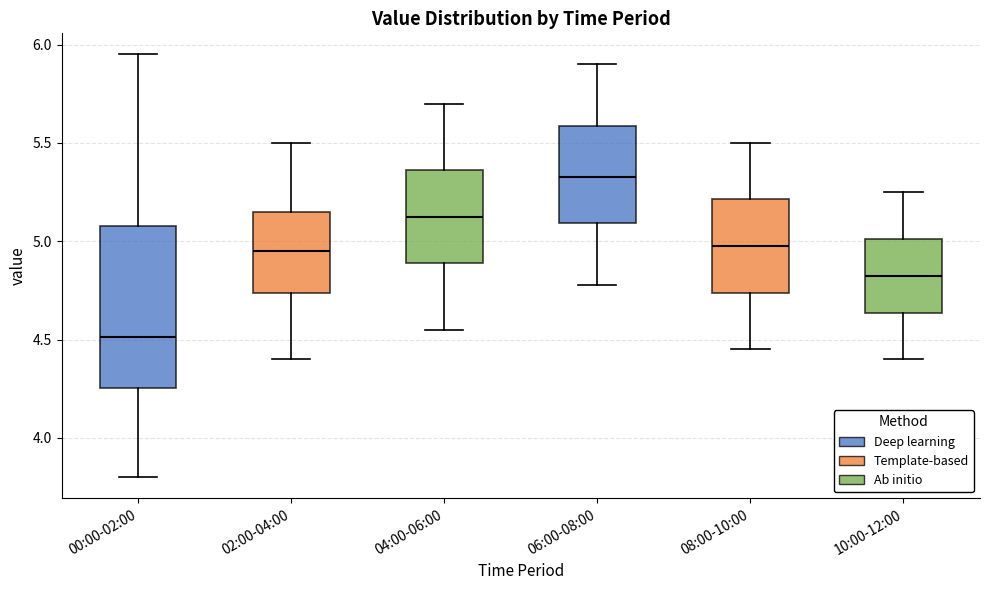

Which box's median line is the highest?

06:00-08:00